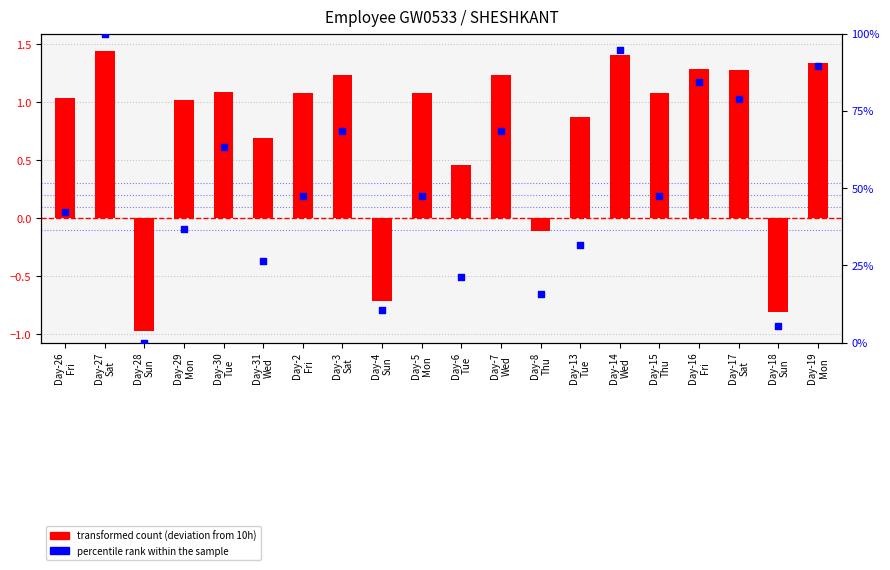

Which series contains the lowest Y value?

transformed count